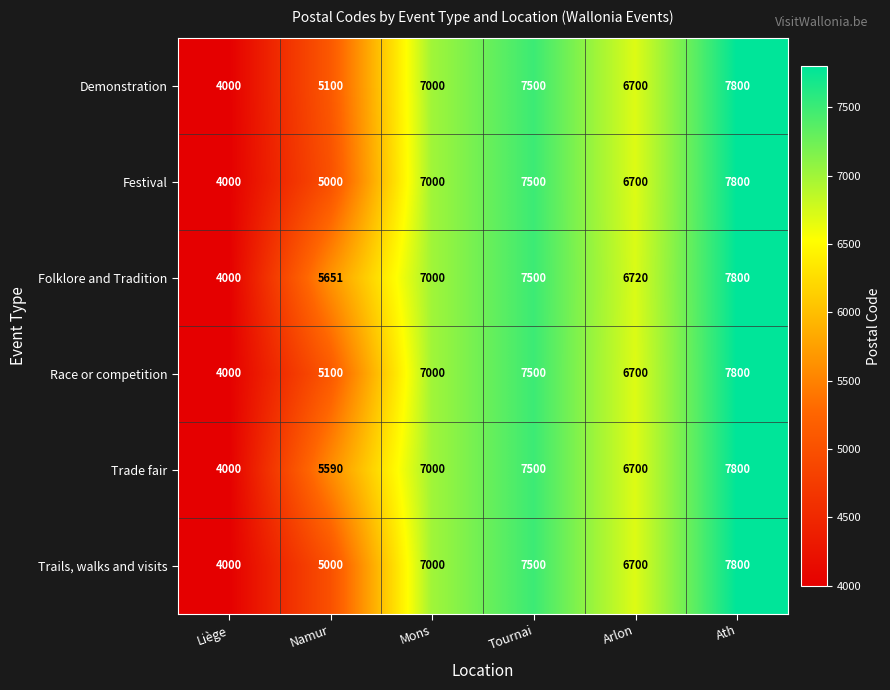

Which label corresponds to the smallest value in the chart?

Liège